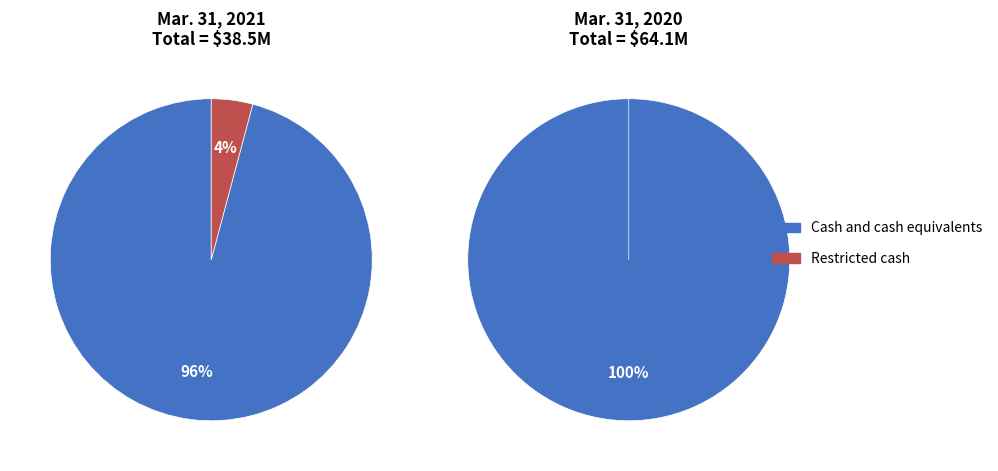

Between Restricted cash and Cash and cash equivalents, which is larger?

Cash and cash equivalents